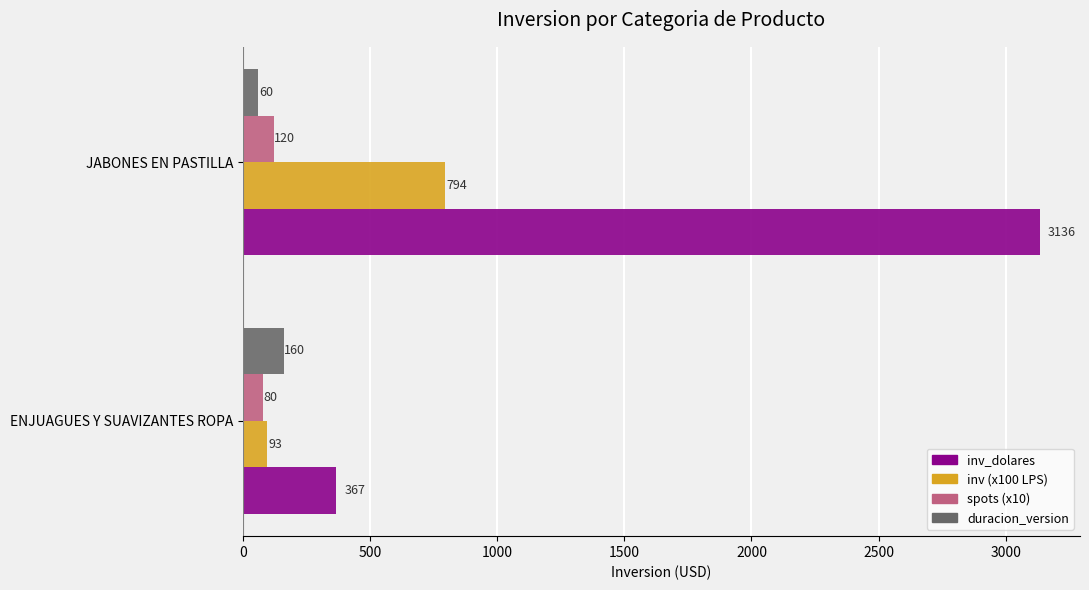

What is the sum of all spots (x10) values?

200.0